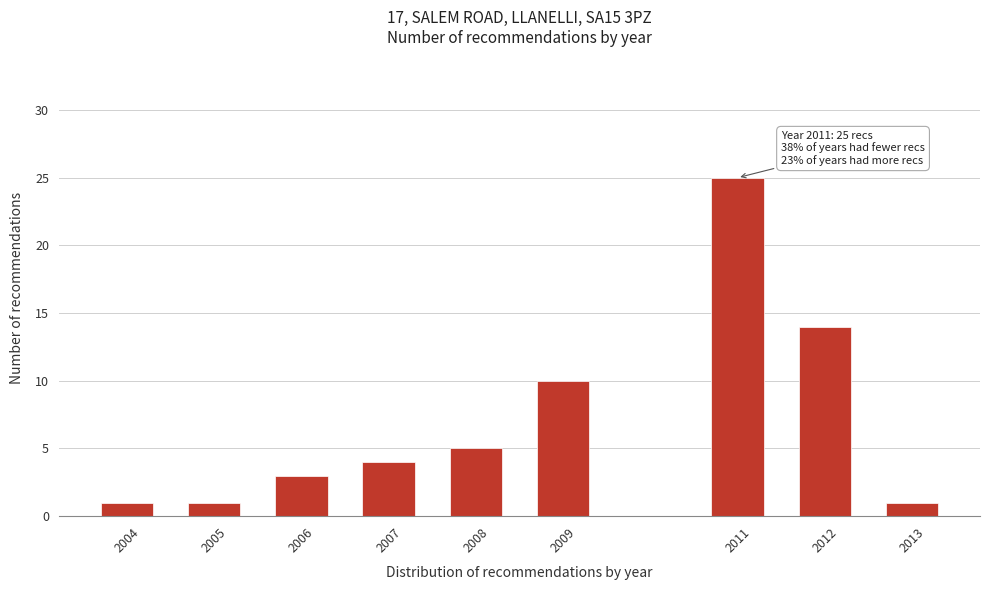

Reading right to left, transcribe all the data shown in this chart.

2013=1	2012=14	2011=25	2009=10	2008=5	2007=4	2006=3	2005=1	2004=1